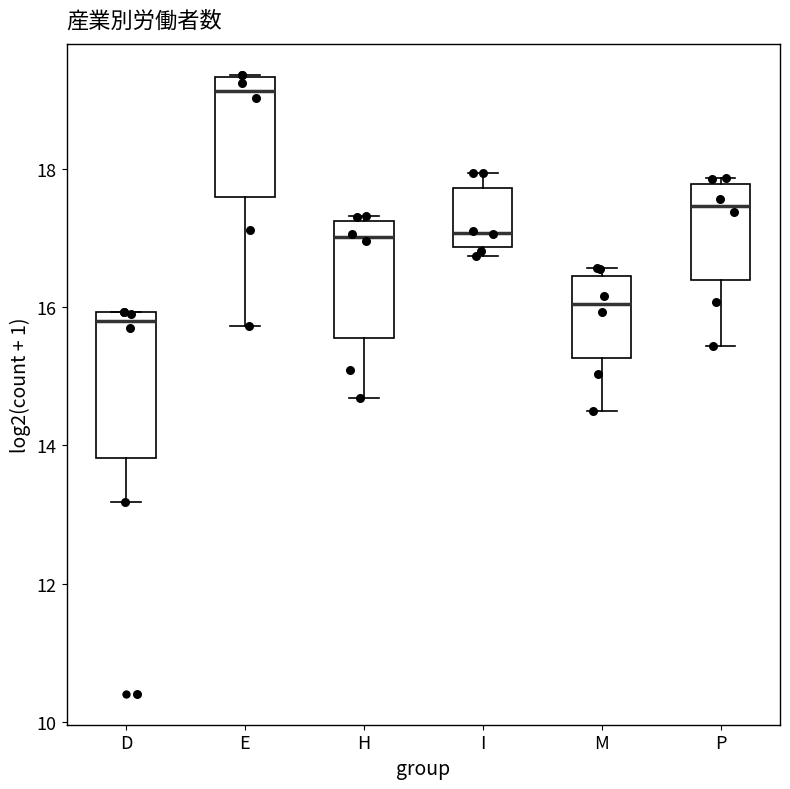

Reading left to right, read every box against the y-axis: the position of its median line, the range the box covers, and the ends of its whiskers. The values are not printed on the chart, so give them approximately, as read against the axis.

D: median 15.8, box 13.8 to 16.0, whiskers 13.2 to 16.0
E: median 19.2, box 17.6 to 19.4, whiskers 15.8 to 19.4
H: median 17.0, box 15.6 to 17.2, whiskers 14.6 to 17.4
I: median 17.0, box 16.8 to 17.8, whiskers 16.8 (just below the box's lower edge) to 18.0
M: median 16.0, box 15.2 to 16.4, whiskers 14.4 to 16.6
P: median 17.4, box 16.4 to 17.8, whiskers 15.4 to 17.8 (just above the box's upper edge)